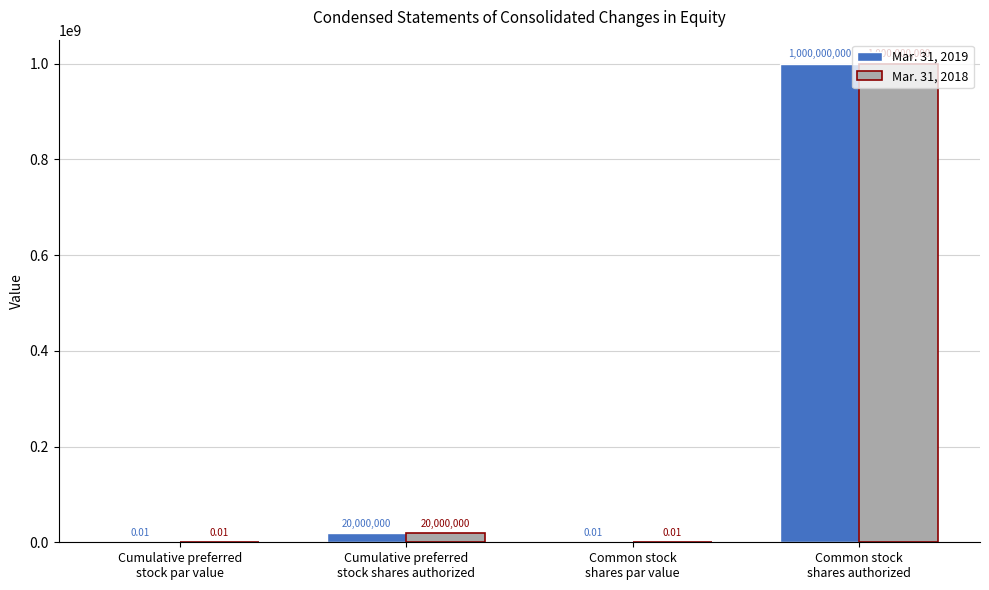

Are the bars horizontal?

No